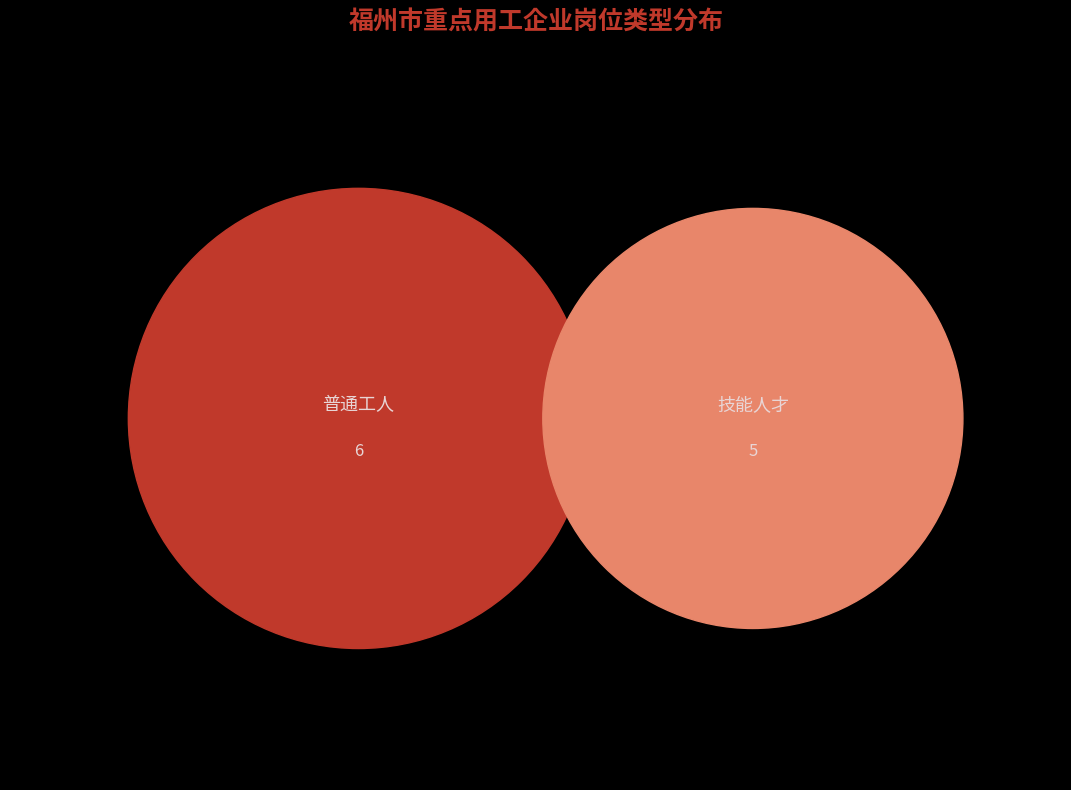

Which slice is the largest?

普通工人